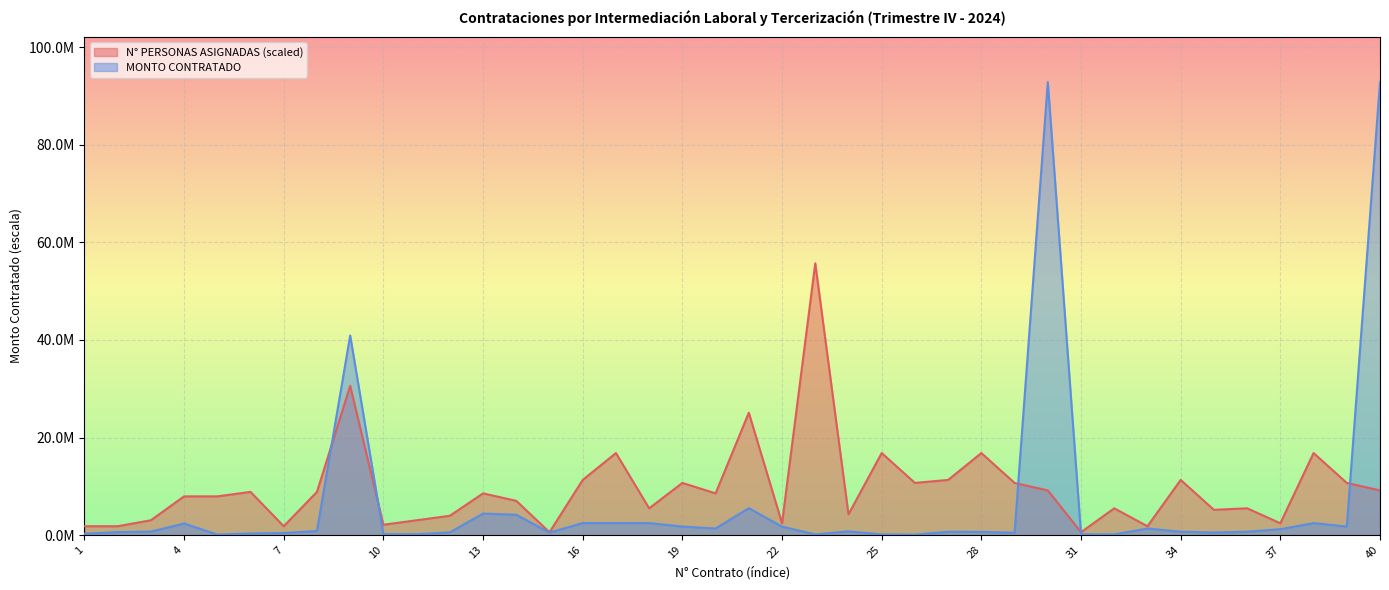

At 3, list the series in order from smallest to largest.

MONTO CONTRATADO, N° PERSONAS ASIGNADAS